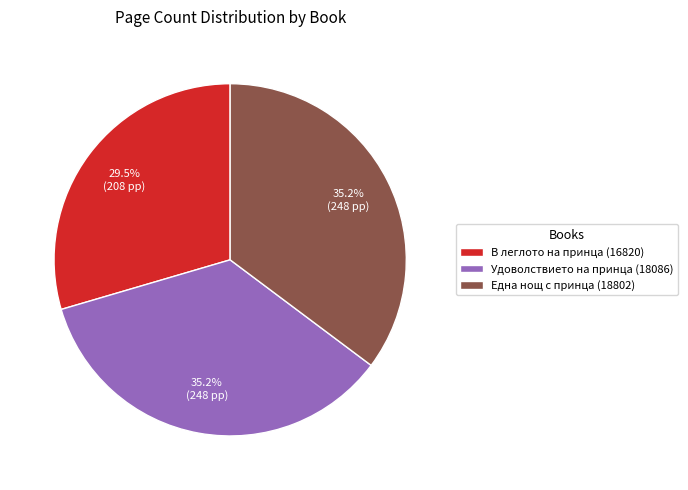

To the nearest percent, what is the difference between the Удоволствието на принца (18086) and В леглото на принца (16820) slice percentages?

6%